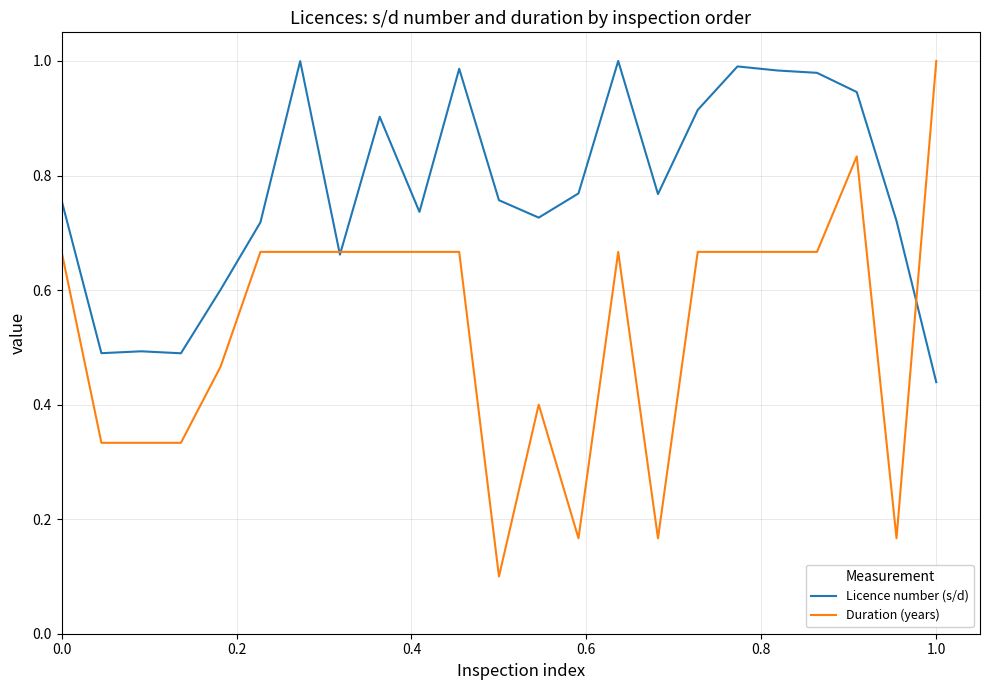

Which series has the largest range (max minus min)?

Duration (years)